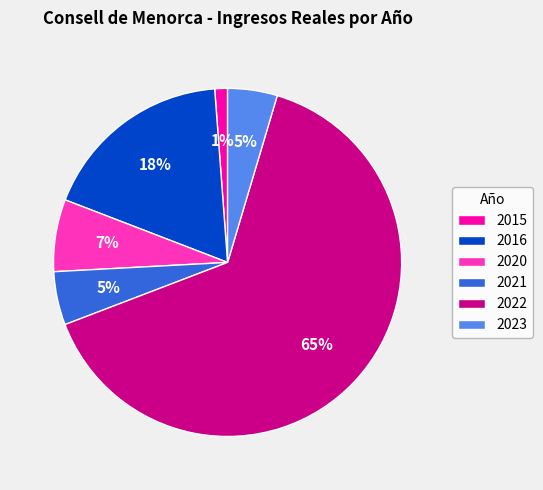

Which slice is the largest?

2022